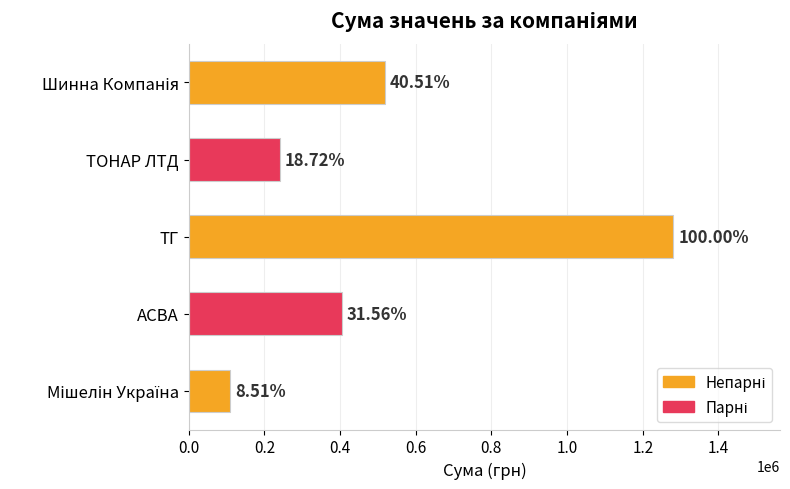

What is the smallest value displayed?

109073.5